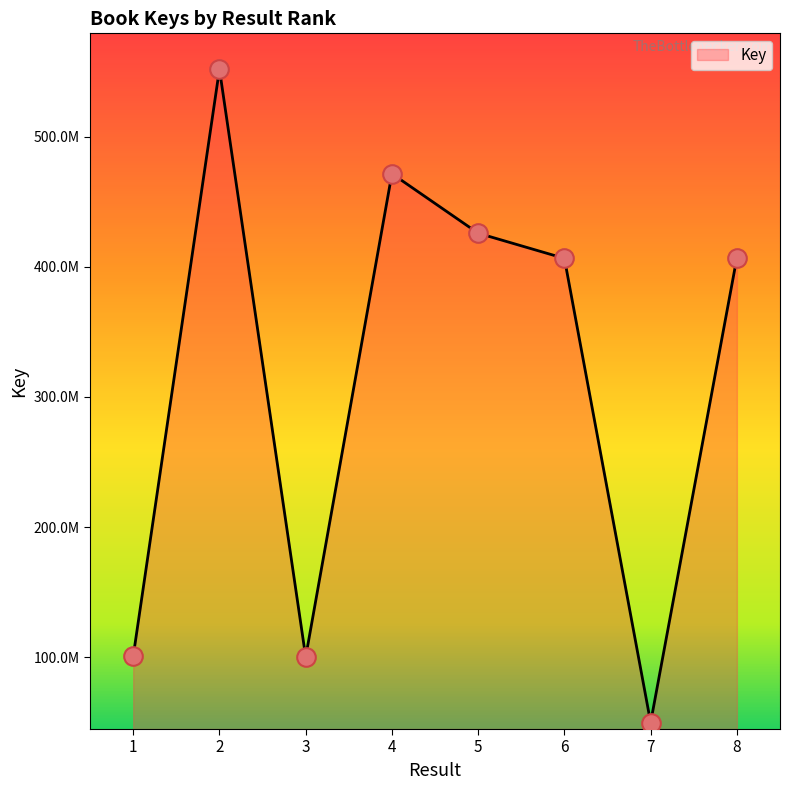

What is the change in value from 3 to 6?

+306242507